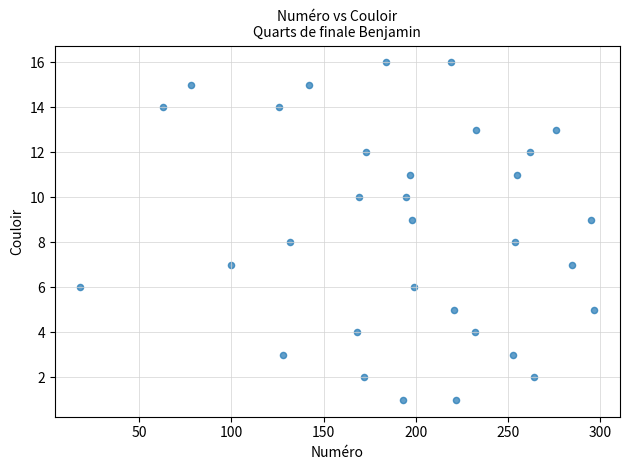

What is the range of X values (max minus min)?

279